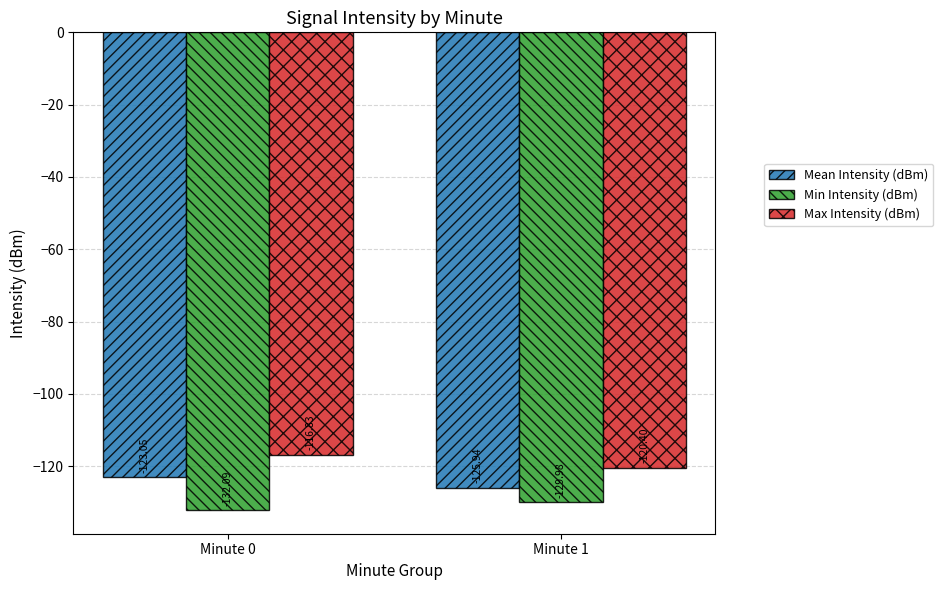

What is the sum of all Mean Intensity (dBm) values?

-249.0